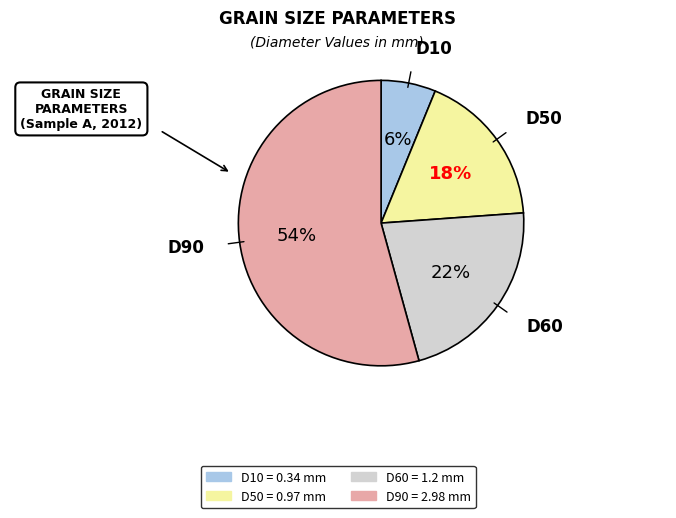

To the nearest percent, what percentage of the pie is D10?

6%